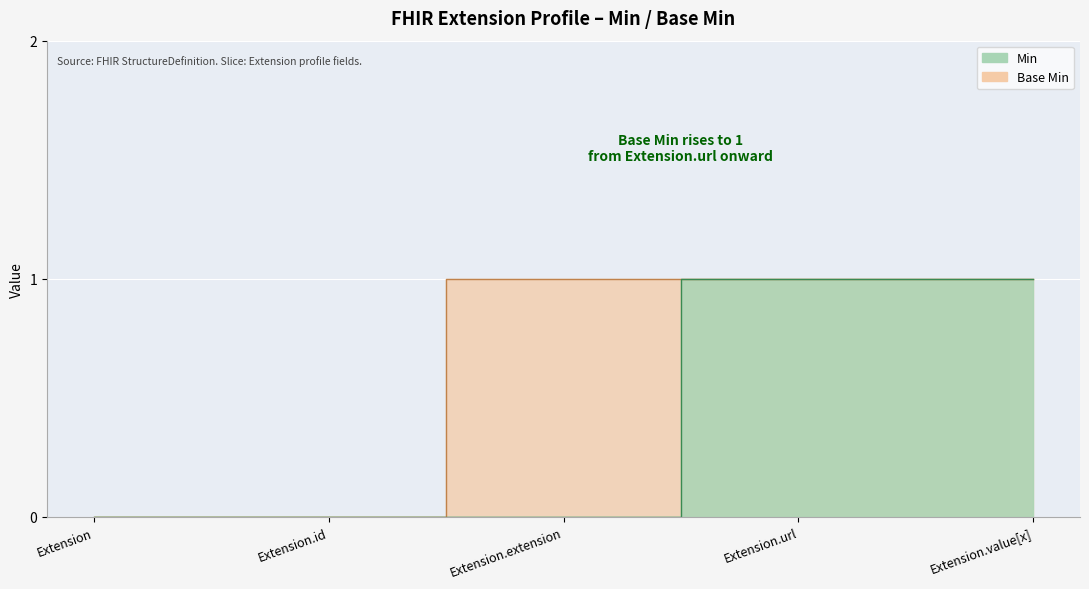

The value of Min at Extension.id is 0. True or false?

False